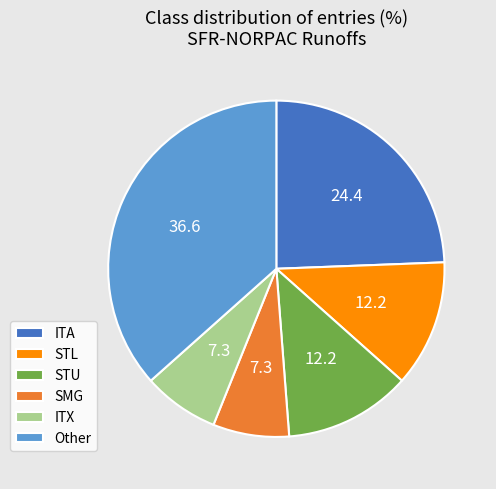

What is the largest slice in the pie chart?

Other